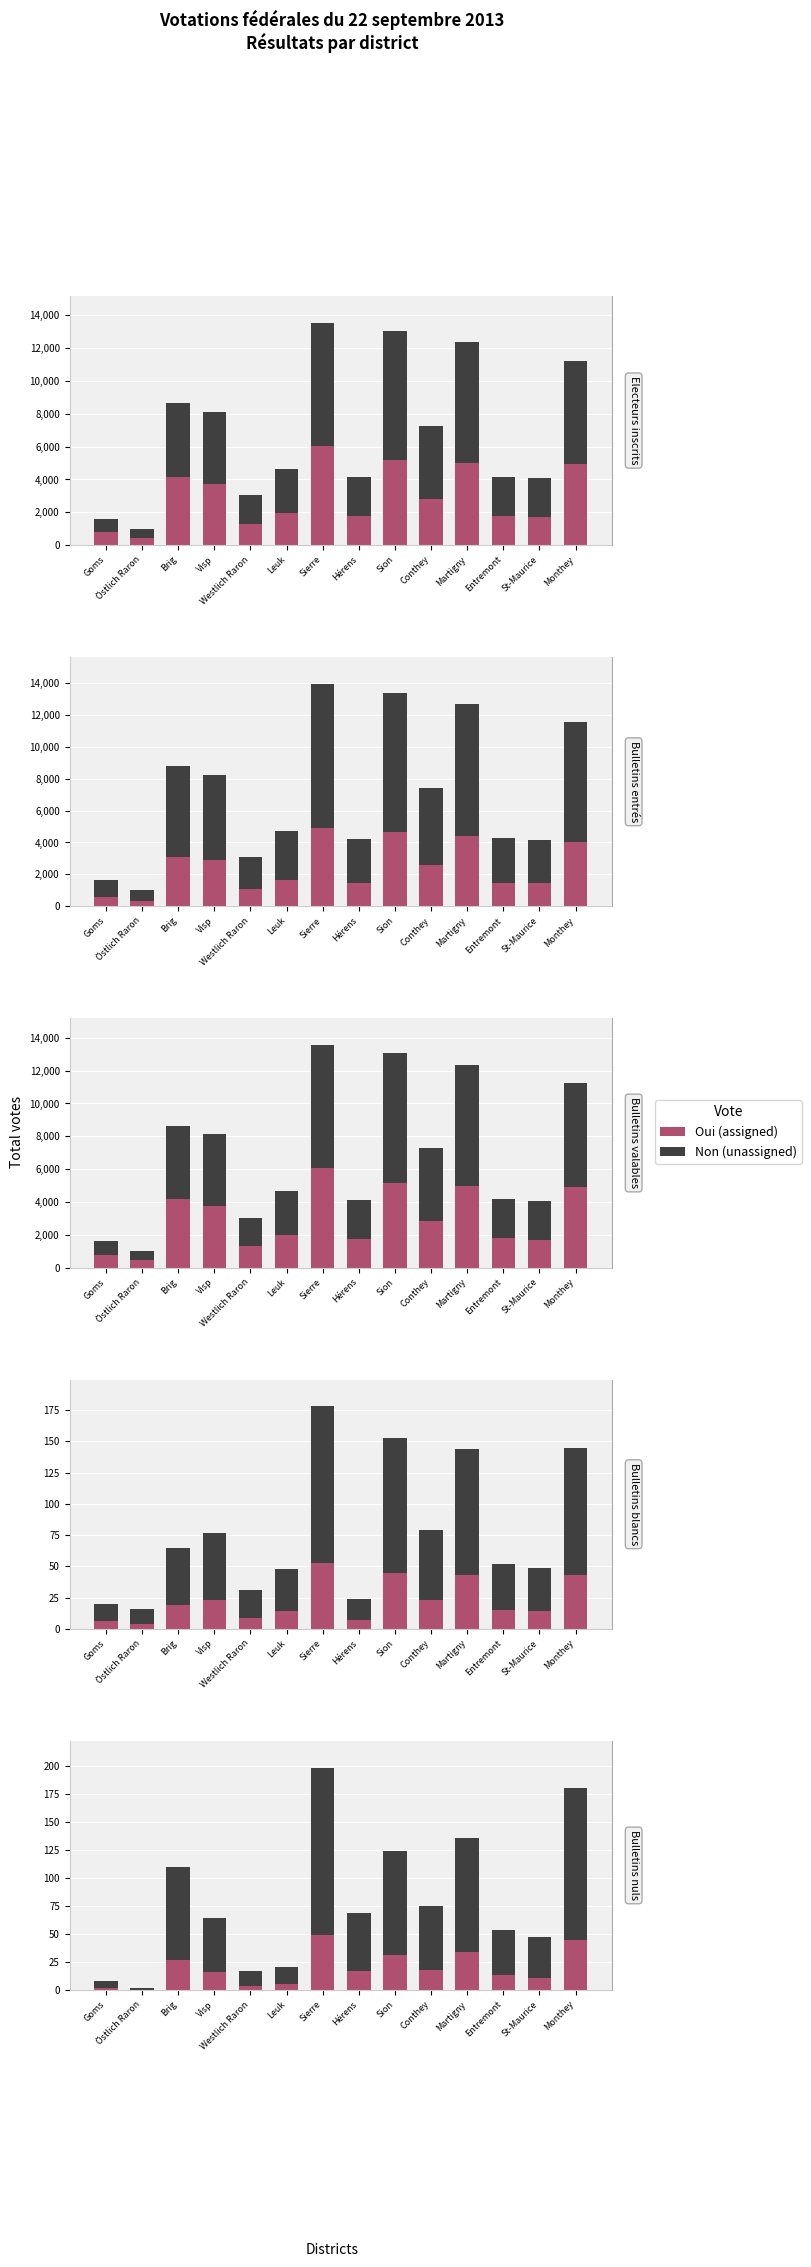

What is the difference between the Non (unassigned) values at Visp and Entremont?

7